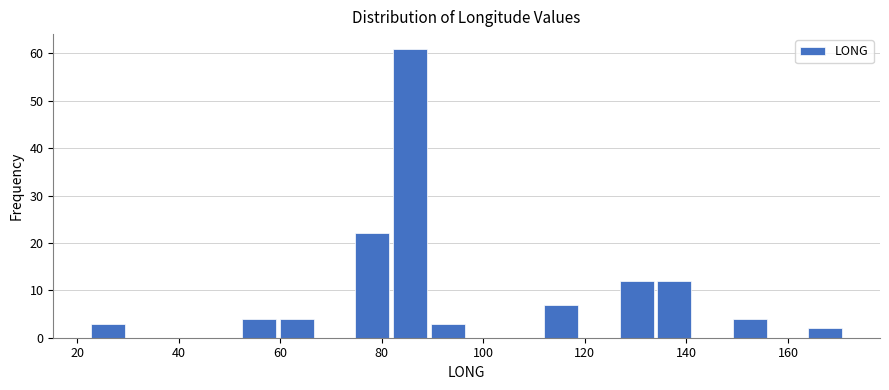

Around what value on the x-axis is the tallest bar? Give the approximate position of its centre, as read against the axis.

86